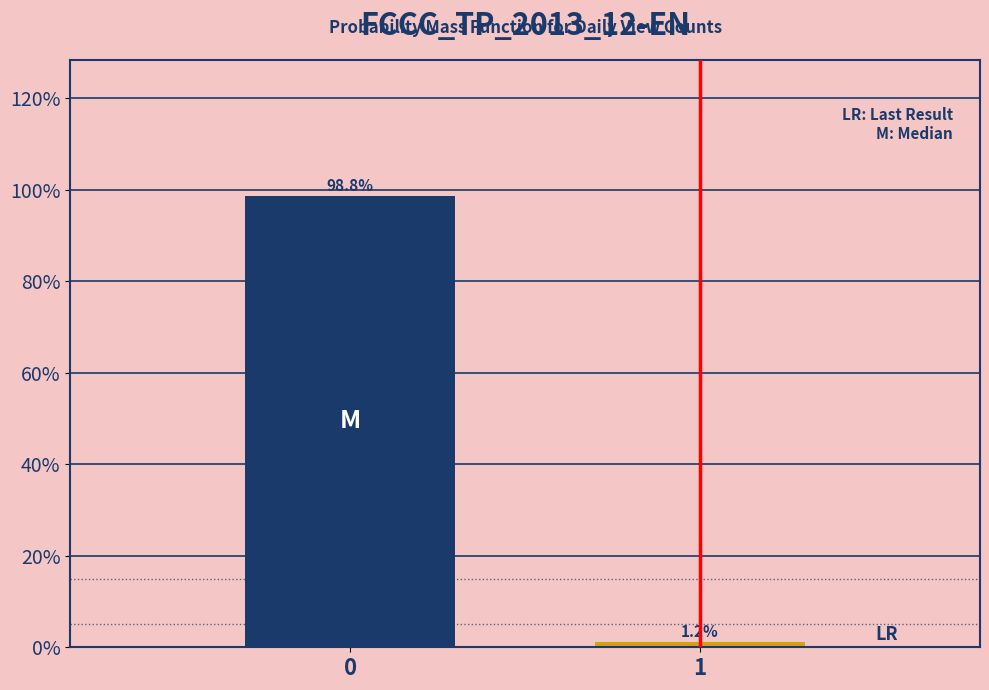

What is the value of the 1st bar from the left?

98.8